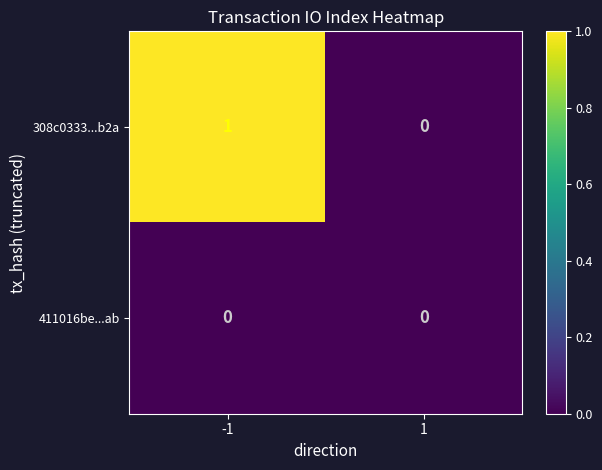

Reading right to left, transcribe all the data shown in this chart.

308c0333...b2a: 1=0	-1=1
411016be...ab: 1=0	-1=0